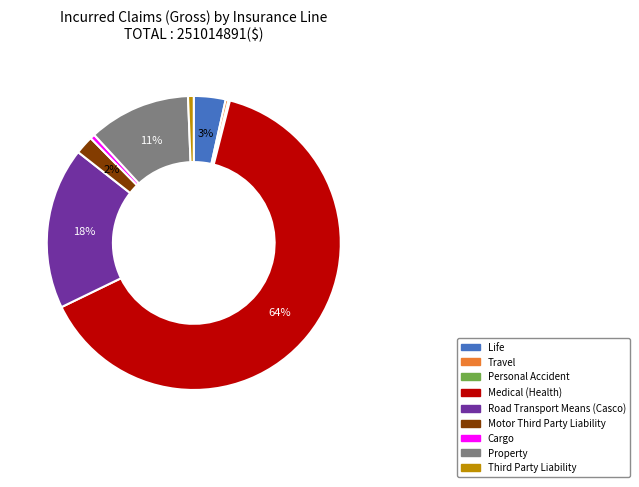

The Cargo slice represents 1% of the pie. True or false?

True